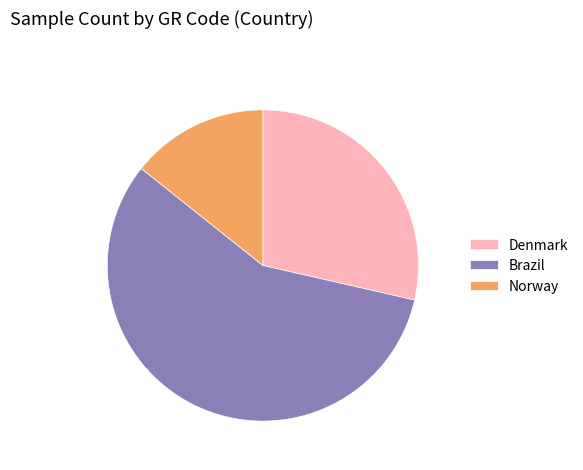

What is the majority slice?

Brazil